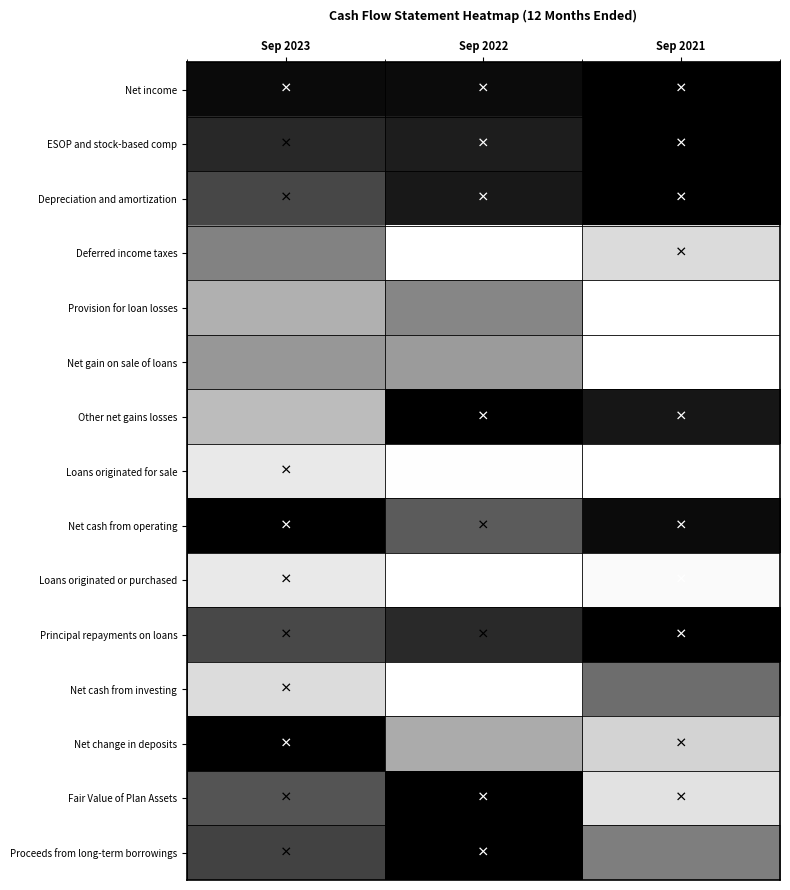

Reading right to left, extract all data points from this chart.

Net income: Sep 2021=1.0	Sep 2022=0.9	Sep 2023=0.9
ESOP and stock-based comp: Sep 2021=1.0	Sep 2022=0.8	Sep 2023=0.7
Depreciation and amortization: Sep 2021=1.0	Sep 2022=0.8	Sep 2023=0.6
Deferred income taxes: Sep 2021=-0.5	Sep 2022=-1.0	Sep 2023=0.1
Provision for loan losses: Sep 2021=-1.0	Sep 2022=0.1	Sep 2023=-0.2
Net gain on sale of loans: Sep 2021=-1.0	Sep 2022=-0.0	Sep 2023=-0.0
Other net gains losses: Sep 2021=0.9	Sep 2022=1.0	Sep 2023=-0.2
Loans originated for sale: Sep 2021=-1.0	Sep 2022=-1.0	Sep 2023=-0.7
Net cash from operating: Sep 2021=0.9	Sep 2022=0.4	Sep 2023=1.0
Loans originated or purchased: Sep 2021=-0.9	Sep 2022=-1.0	Sep 2023=-0.7
Principal repayments on loans: Sep 2021=1.0	Sep 2022=0.7	Sep 2023=0.5
Net cash from investing: Sep 2021=0.3	Sep 2022=-1.0	Sep 2023=-0.5
Net change in deposits: Sep 2021=-0.4	Sep 2022=-0.1	Sep 2023=1.0
Fair Value of Plan Assets: Sep 2021=-0.6	Sep 2022=1.0	Sep 2023=0.5
Proceeds from long-term borrowings: Sep 2021=0.2	Sep 2022=1.0	Sep 2023=0.6